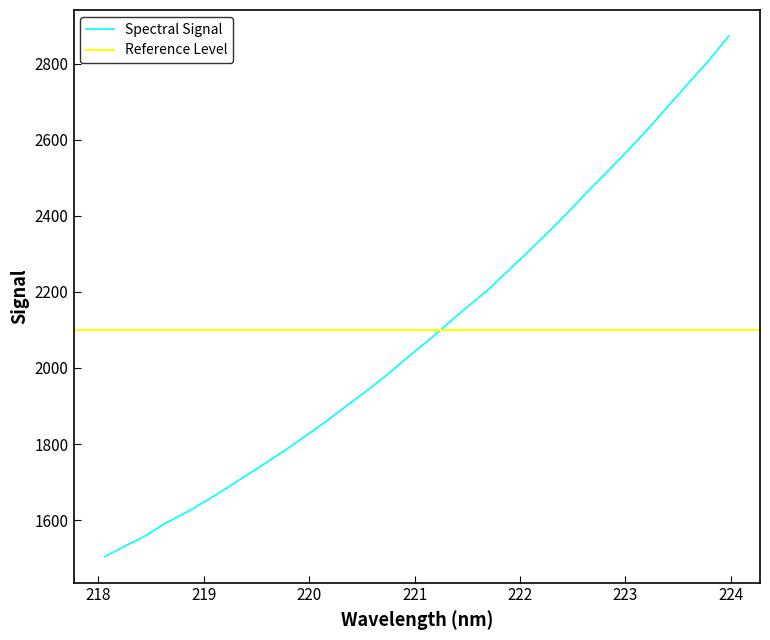

What is the minimum value shown in the chart?

1504.2